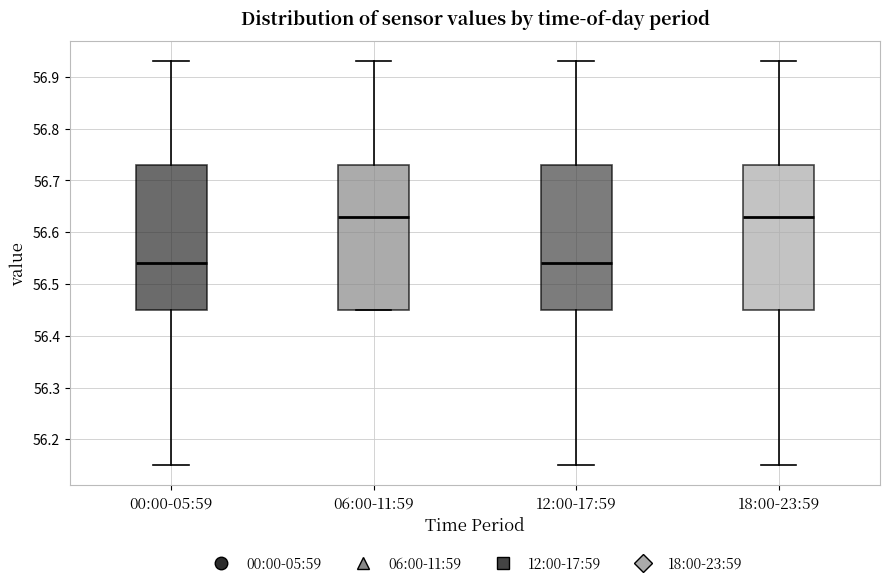

Reading left to right, transcribe this box plot: for each box, give where its median line is, the range the box spans, and where its two whiskers end, as read against the y-axis. The values are not printed on the chart, so give them approximately, as read against the axis.

00:00-05:59: median 56.54, box 56.45 to 56.73, whiskers 56.15 to 56.93
06:00-11:59: median 56.63, box 56.45 to 56.73, whiskers 56.45 to 56.93
12:00-17:59: median 56.54, box 56.45 to 56.73, whiskers 56.15 to 56.93
18:00-23:59: median 56.63, box 56.45 to 56.73, whiskers 56.15 to 56.93